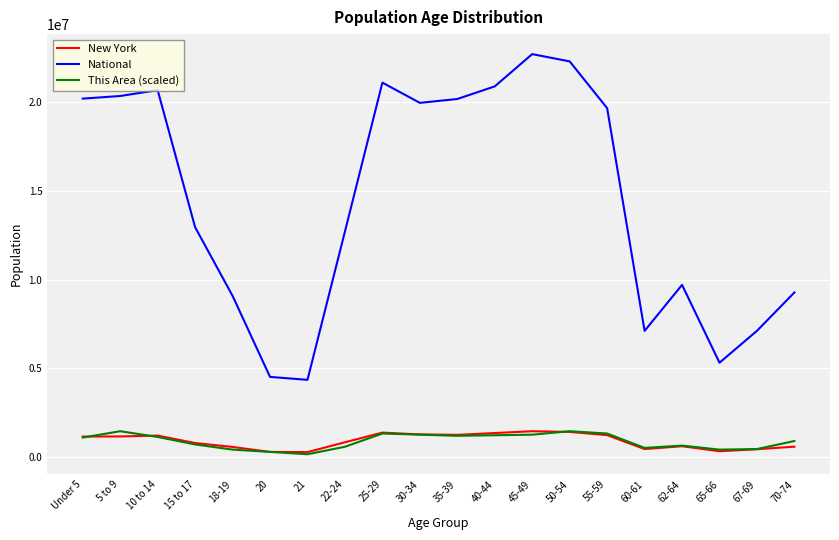

At which label does This Area (scaled) first exceed 1102176?

Under 5